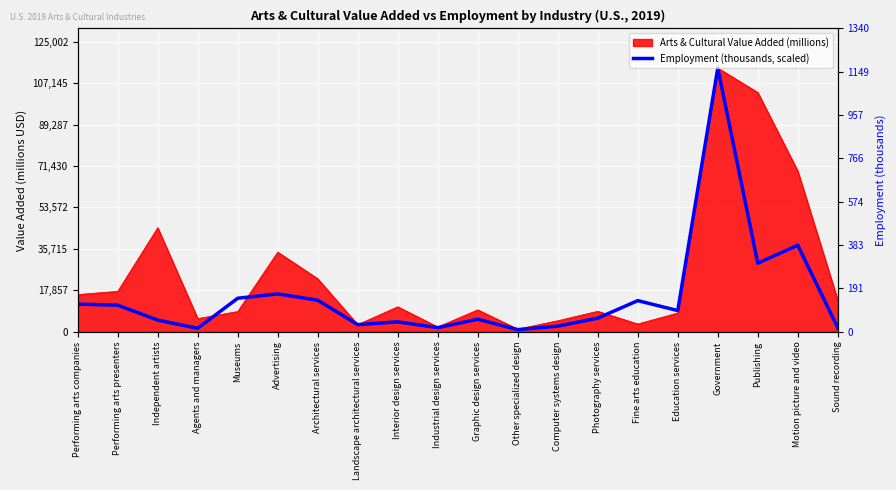

True or false: the data shows 24446.5 at Architectural services.

False